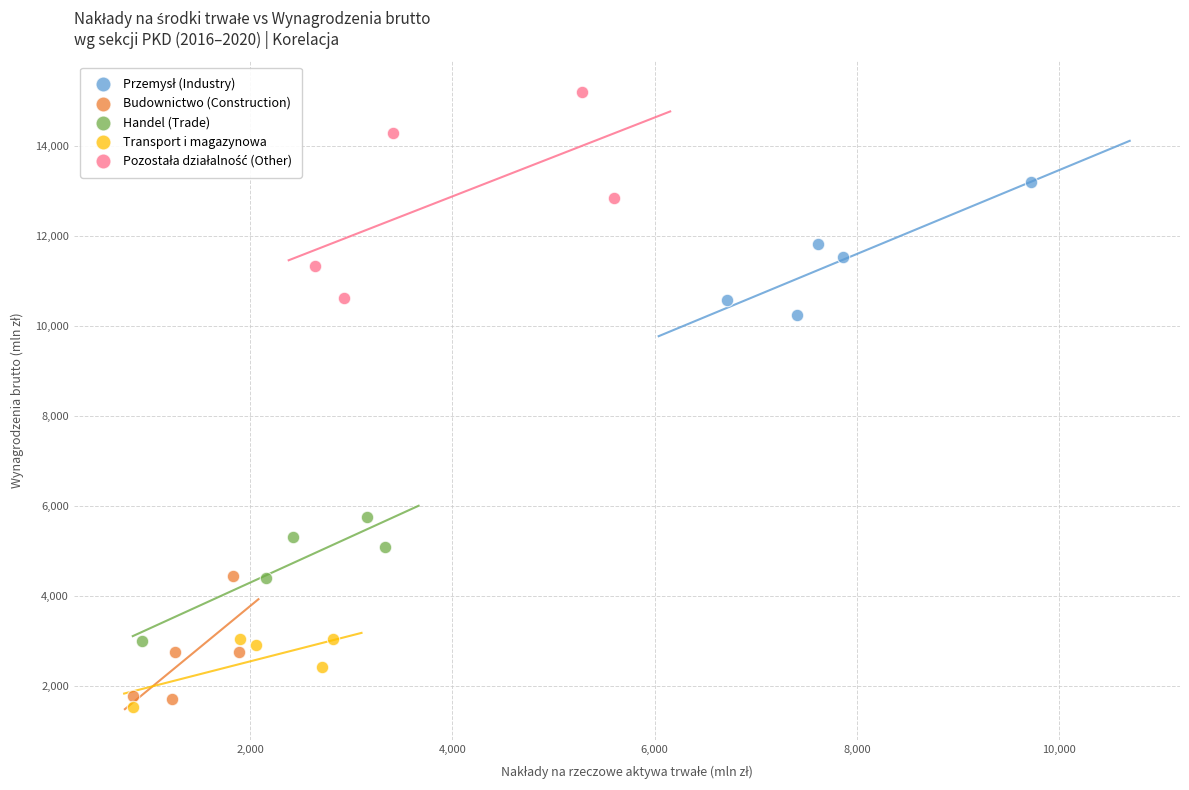

Which series reaches the minimum Y coordinate?

Transport i magazynowa